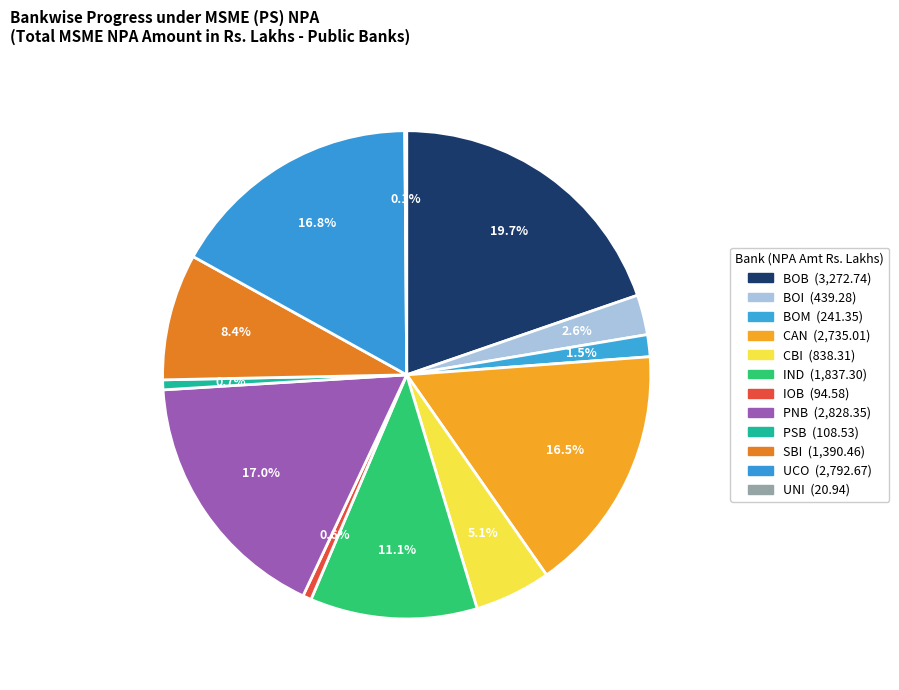

To the nearest percent, what is the average slice percentage?

8%